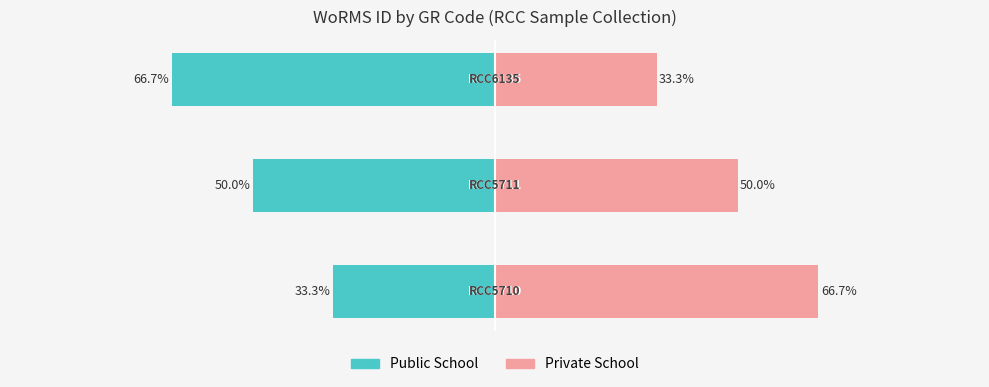

Are the bars horizontal?

Yes